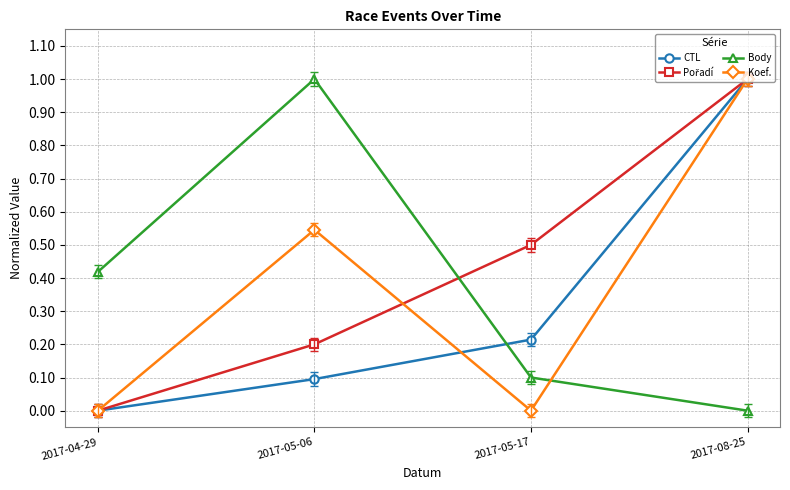

What is the maximum value shown in the chart?

1.0